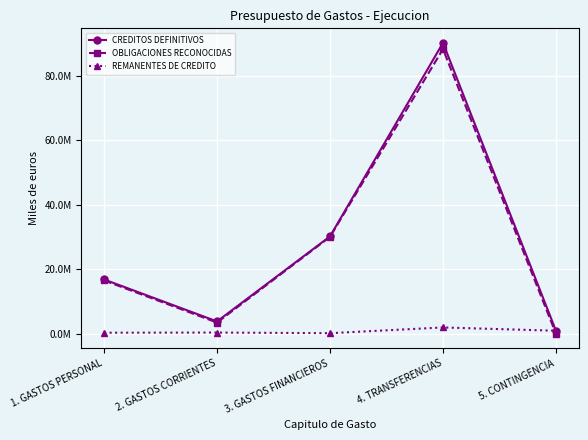

Between 5. CONTINGENCIA and 1. GASTOS PERSONAL, which is larger?

1. GASTOS PERSONAL